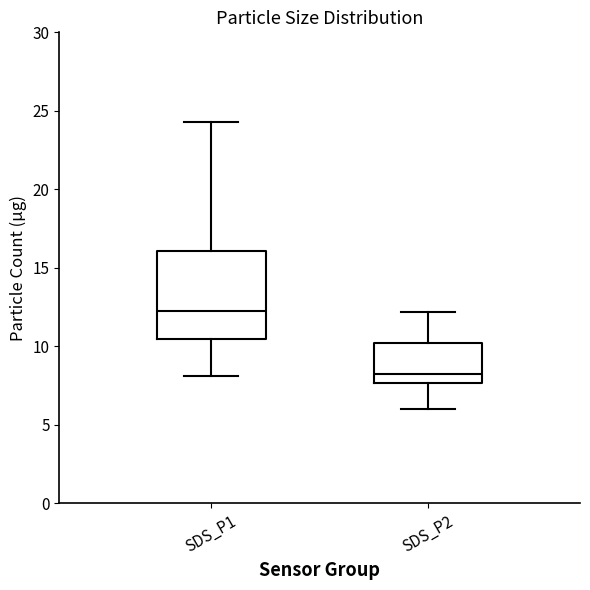

Reading left to right, read every box against the y-axis: the position of its median line, the range the box covers, and the ends of its whiskers. The values are not printed on the chart, so give them approximately, as read against the axis.

SDS_P1: median 12.0, box 10.5 to 16.0, whiskers 8.0 to 24.5
SDS_P2: median 8.5, box 7.5 to 10.0, whiskers 6.0 to 12.0